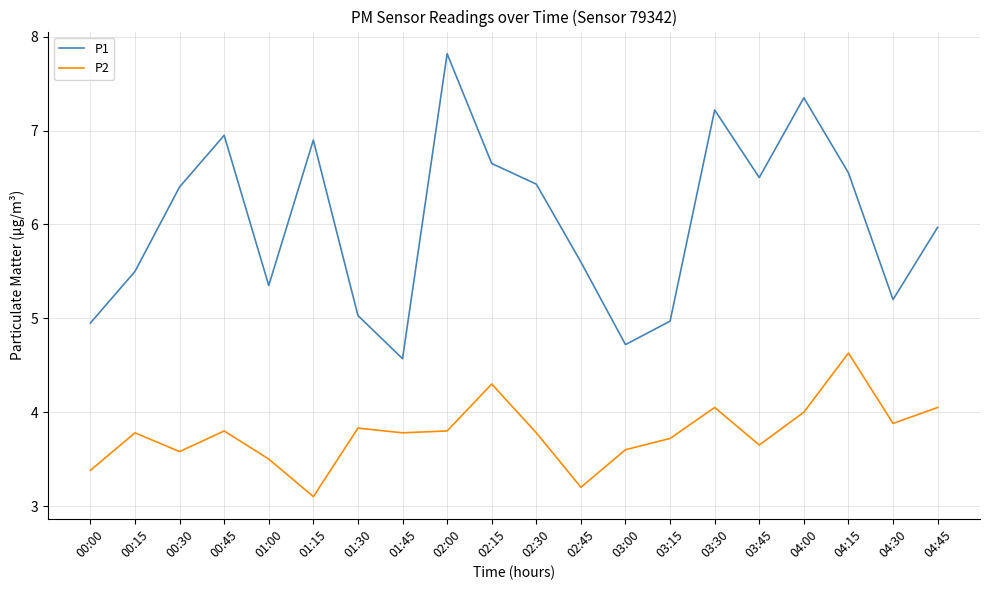

Where is P1 nearest to the value 6?

04:45